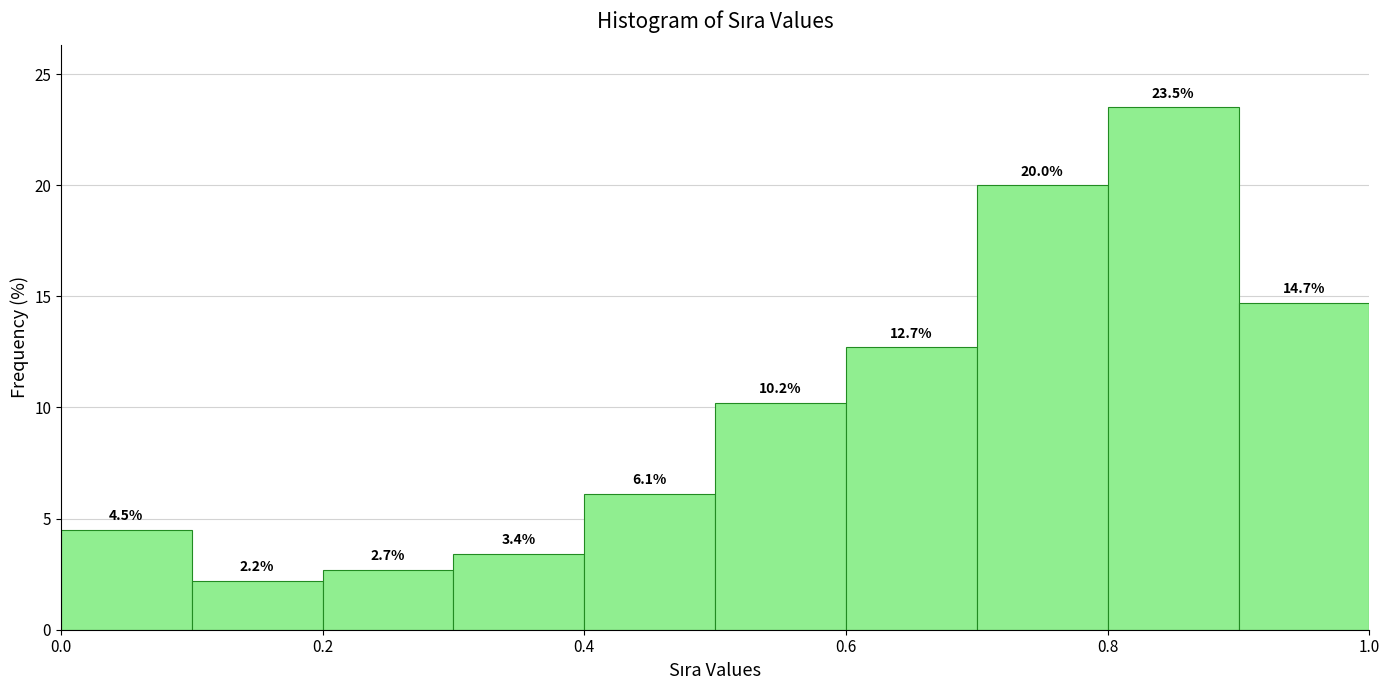

Reading left to right, list every bar in this chart as the range it spans on the x-axis followed by its height.

0.0 to 0.1: 4.5
0.1 to 0.2: 2.2
0.2 to 0.3: 2.7
0.3 to 0.4: 3.4
0.4 to 0.5: 6.1
0.5 to 0.6: 10.2
0.6 to 0.7: 12.7
0.7 to 0.8: 20.0
0.8 to 0.9: 23.5
0.9 to 1.0: 14.7